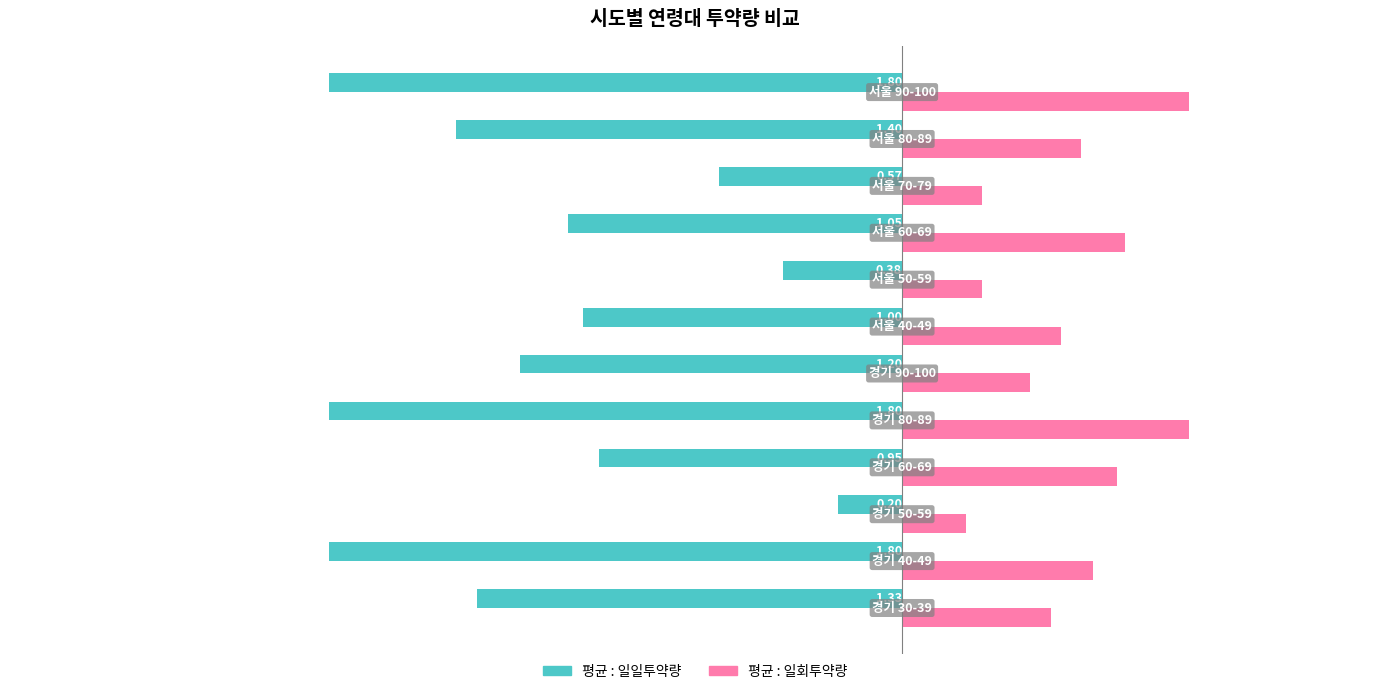

Which series has the widest spread of values?

평균 : 일일투약량